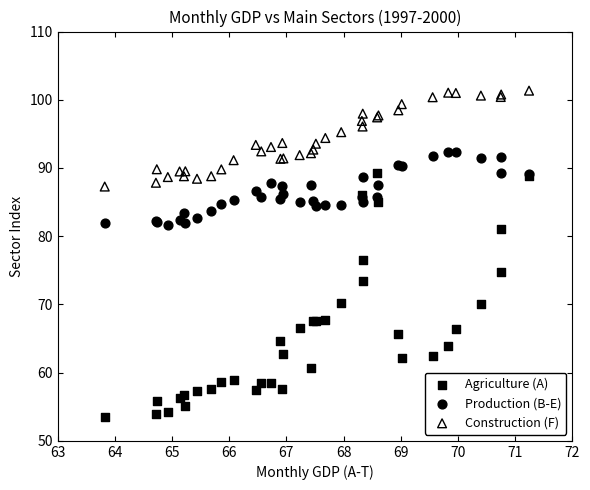

What is the X range (max minus min) for the scatter plot?

7.4